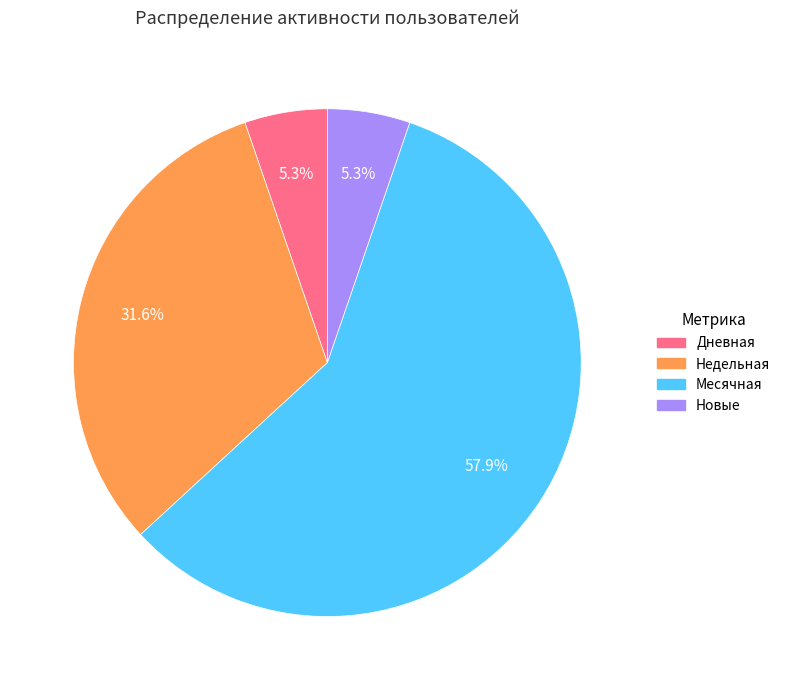

Which has a higher value, Недельная or Новые?

Недельная